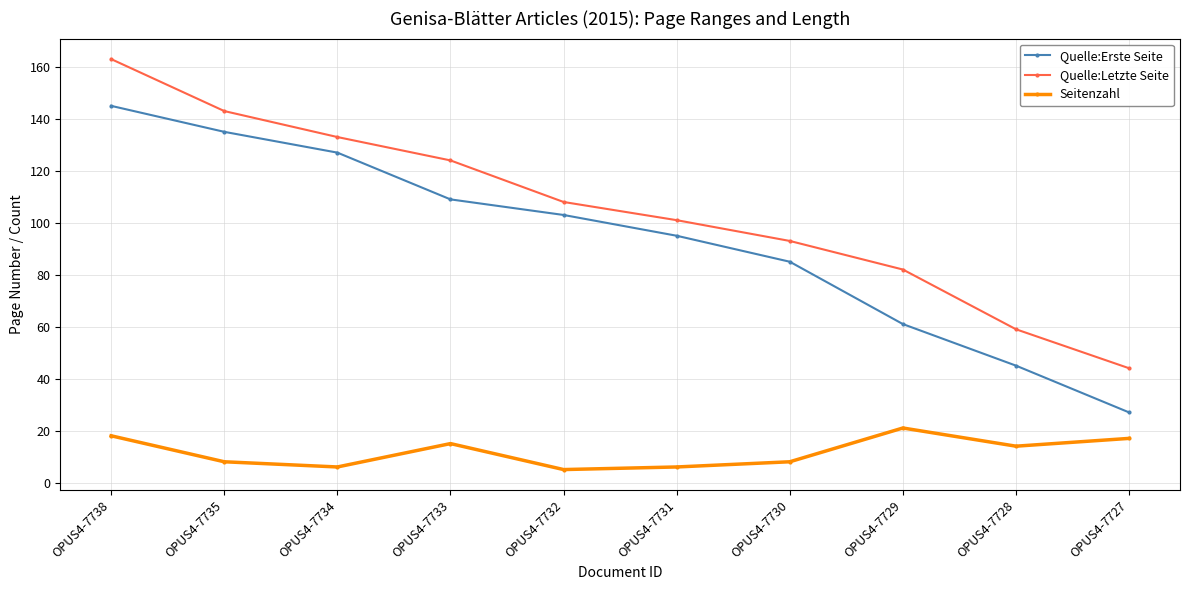

At which label does Quelle:Letzte Seite reach its minimum?

OPUS4-7727